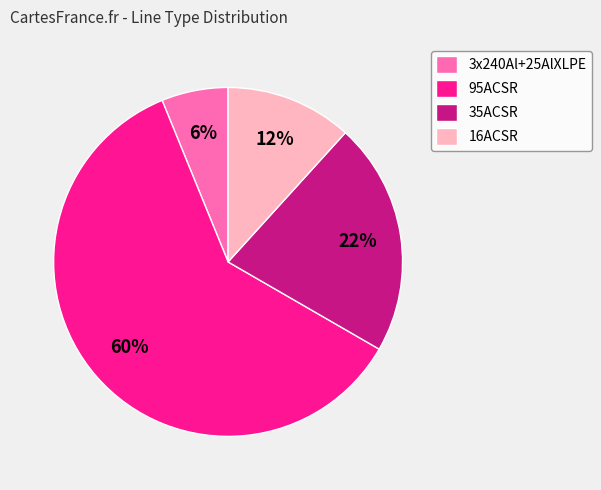

Between 16ACSR and 95ACSR, which is larger?

95ACSR